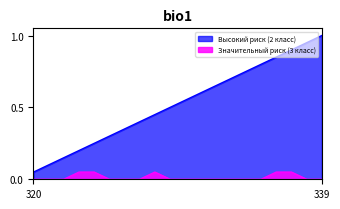

Rank the series by their maximum value, from highest to lowest.

Высокий риск (2 класс), Значительный риск (3 класс)